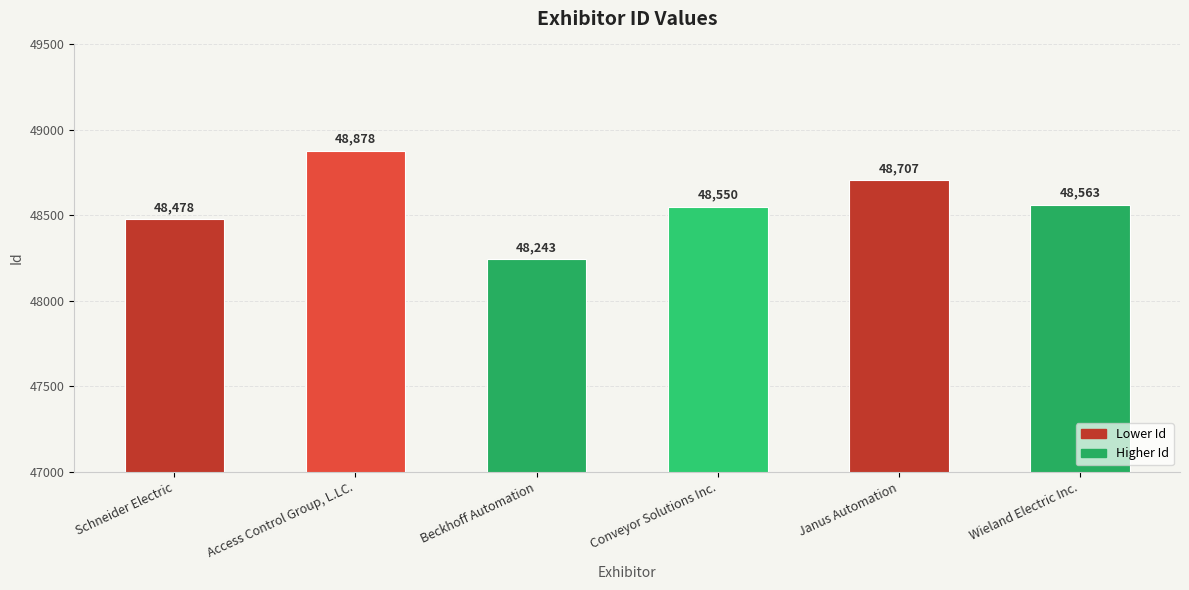

What is the value of the 2nd bar from the left?

48878